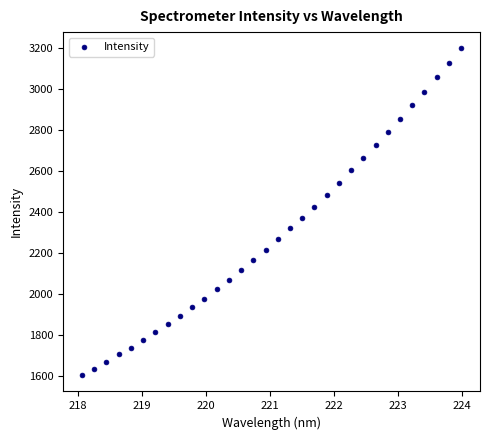

What is the range of X values (max minus min)?

5.9